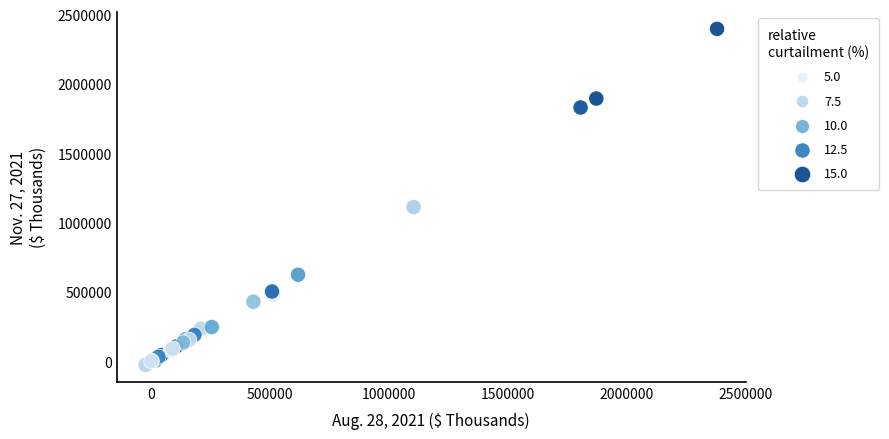

What Y value in the scatter plot is closest to 1184962?

1111646